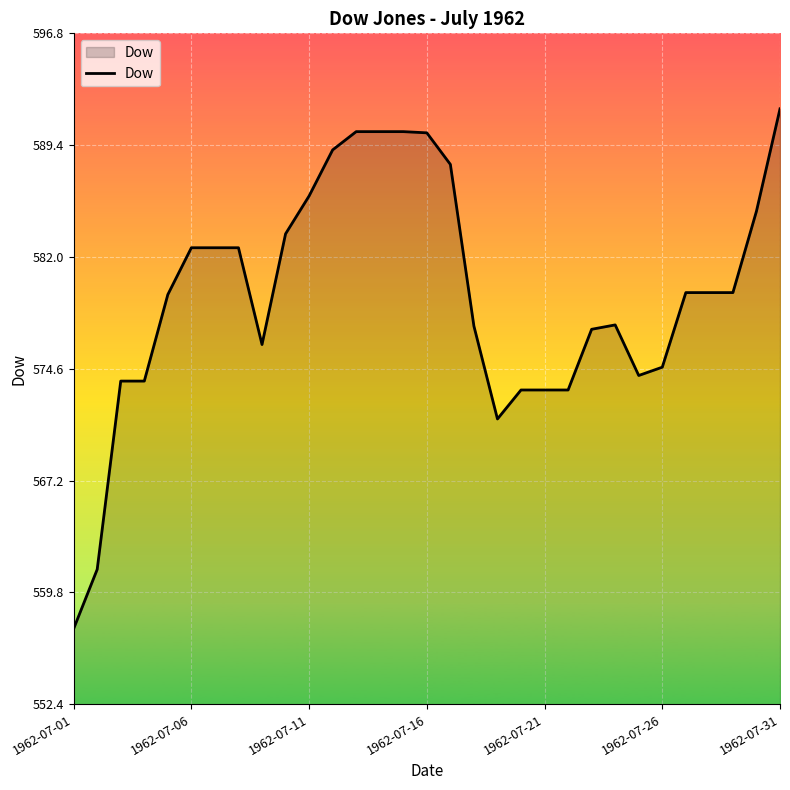

How many values are below 579?

14